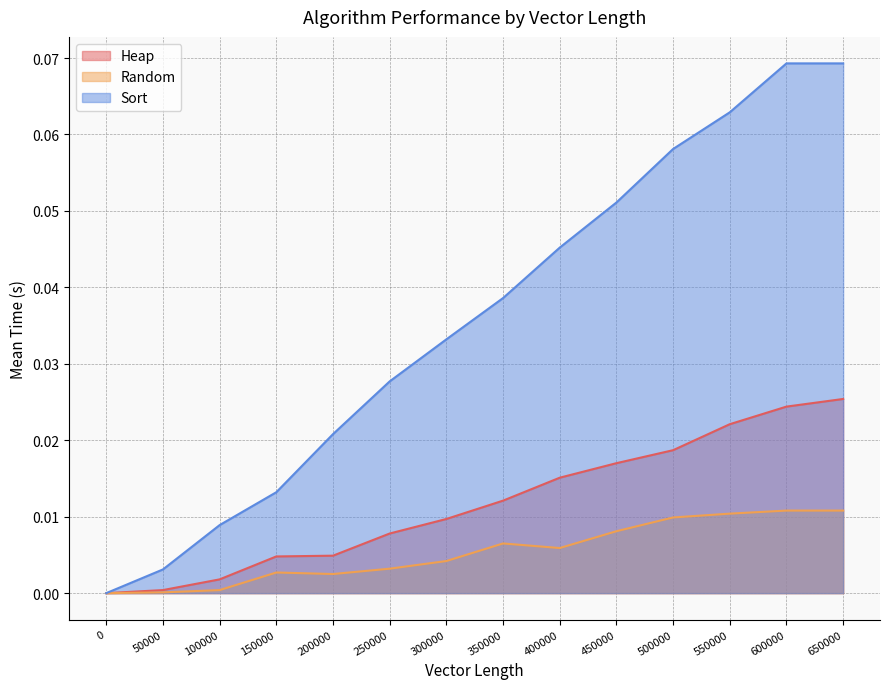

Reading left to right, what are all the values shown in this chart?

Heap: 0.0	0.0	0.0	0.0	0.0	0.0	0.0	0.0	0.0	0.0	0.0	0.0	0.0	0.0
Random: 0.0	0.0	0.0	0.0	0.0	0.0	0.0	0.0	0.0	0.0	0.0	0.0	0.0	0.0
Sort: 0.0	0.0	0.0	0.0	0.0	0.0	0.0	0.0	0.0	0.1	0.1	0.1	0.1	0.1